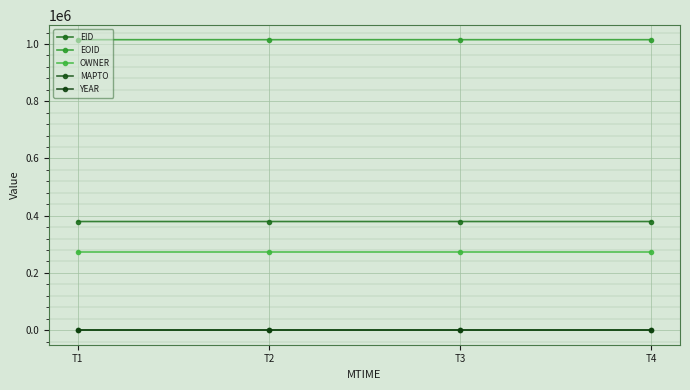

Does the chart have visible grid lines?

Yes